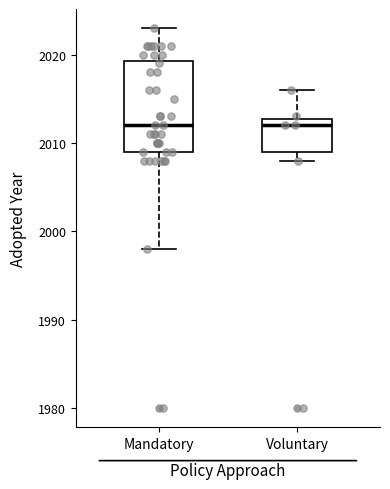

Reading left to right, read every box against the y-axis: the position of its median line, the range the box covers, and the ends of its whiskers. The values are not printed on the chart, so give them approximately, as read against the axis.

Mandatory: median 2012, box 2009 to 2019, whiskers 1998 to 2023
Voluntary: median 2012, box 2009 to 2013, whiskers 2008 to 2016